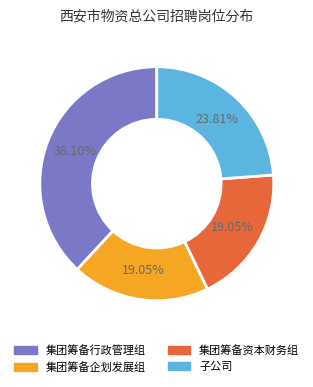

How many segments does this pie chart have?

4